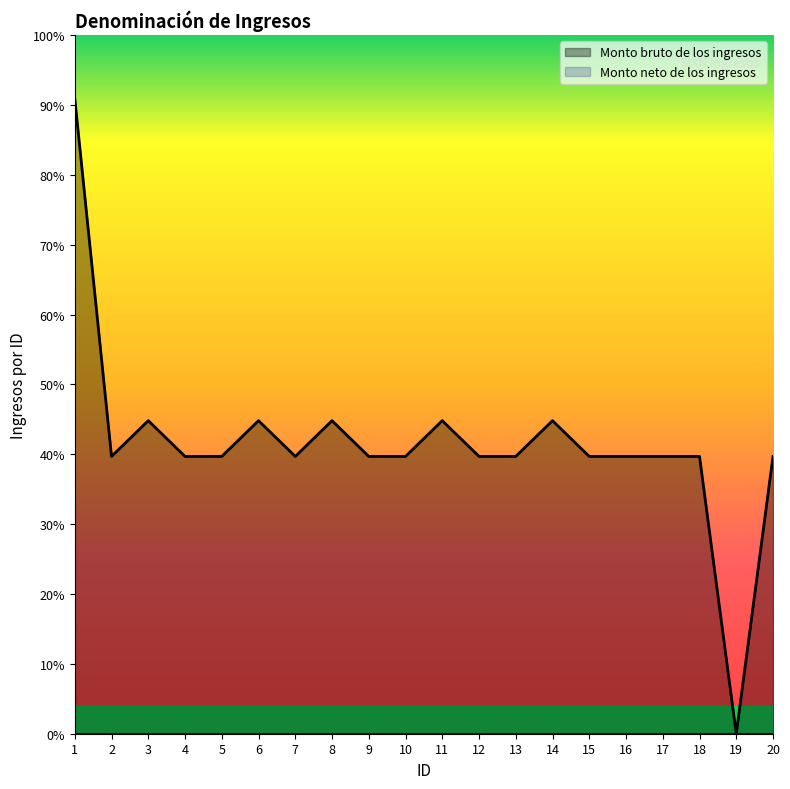

The value at 2 is 5131. True or false?

False